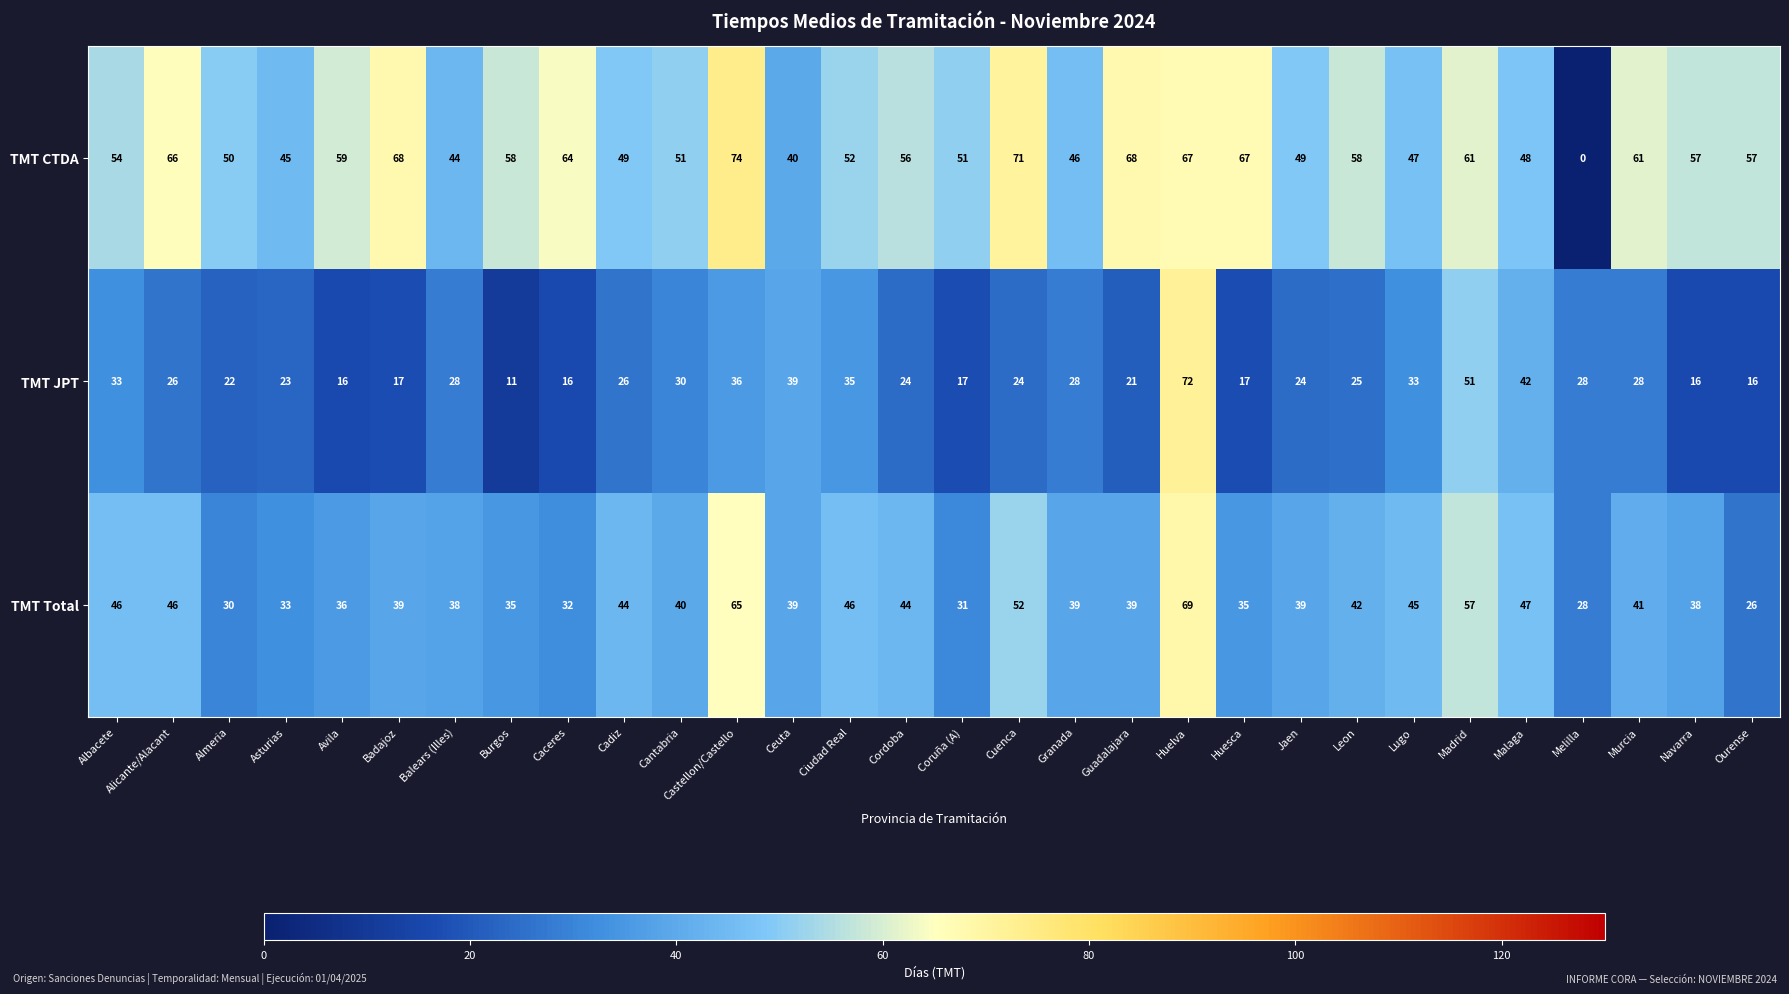

At which category does the chart reach its minimum across all series?

Melilla